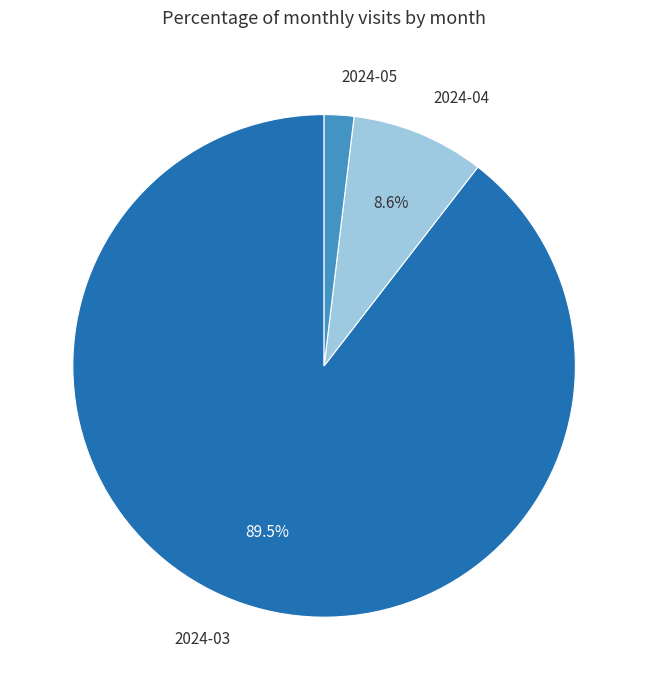

Which slice represents more than half of the pie?

2024-03